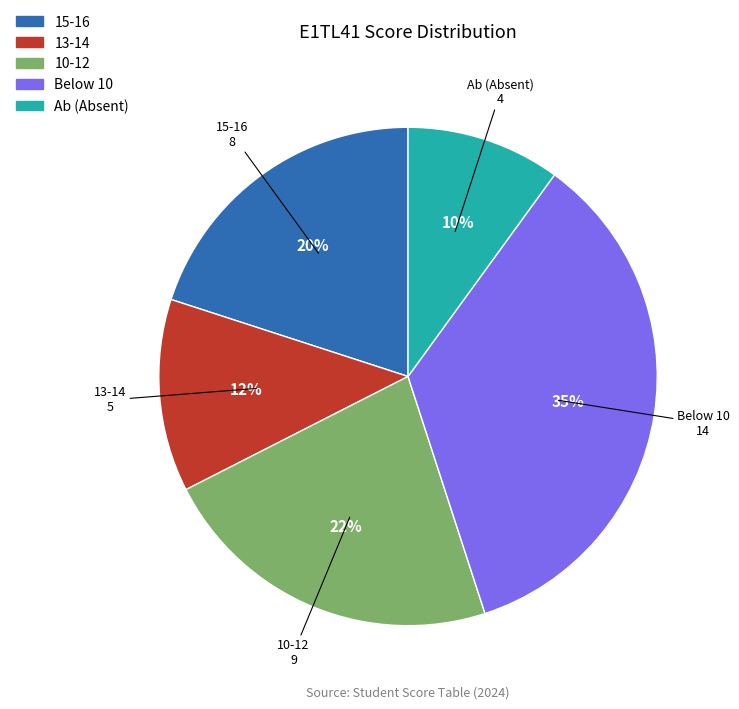

Is there a majority slice in this chart?

No